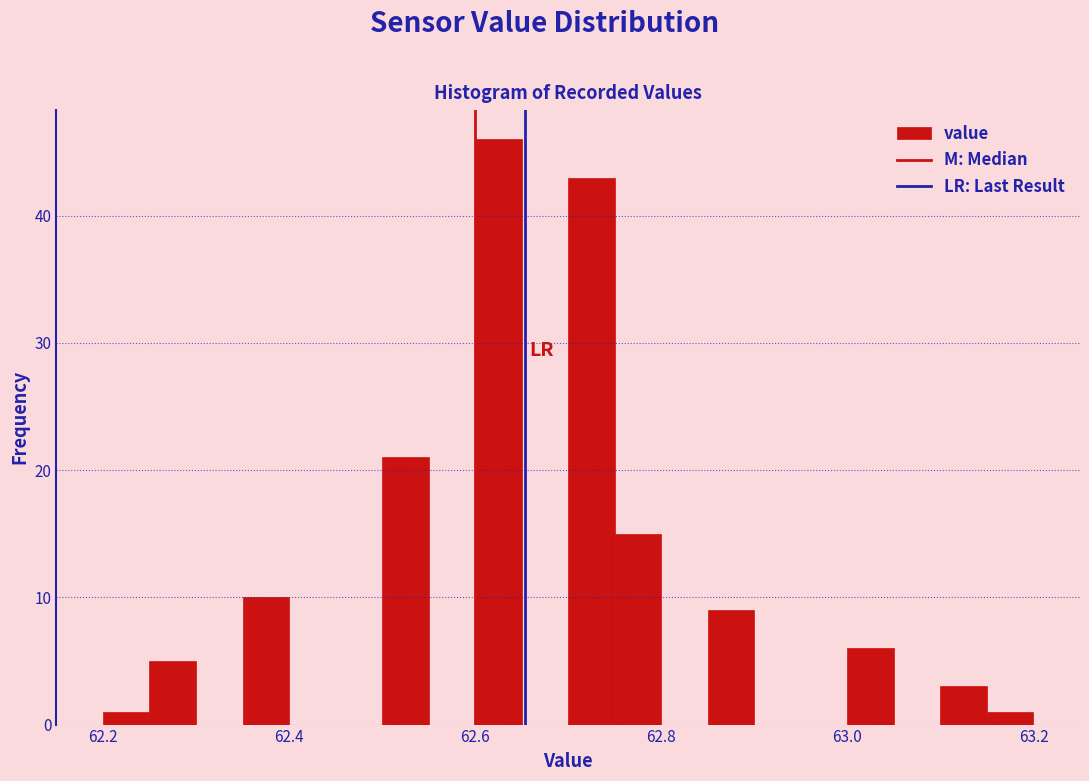

Read against the x-axis, roughly where is the centre of the tallest bar?

62.62